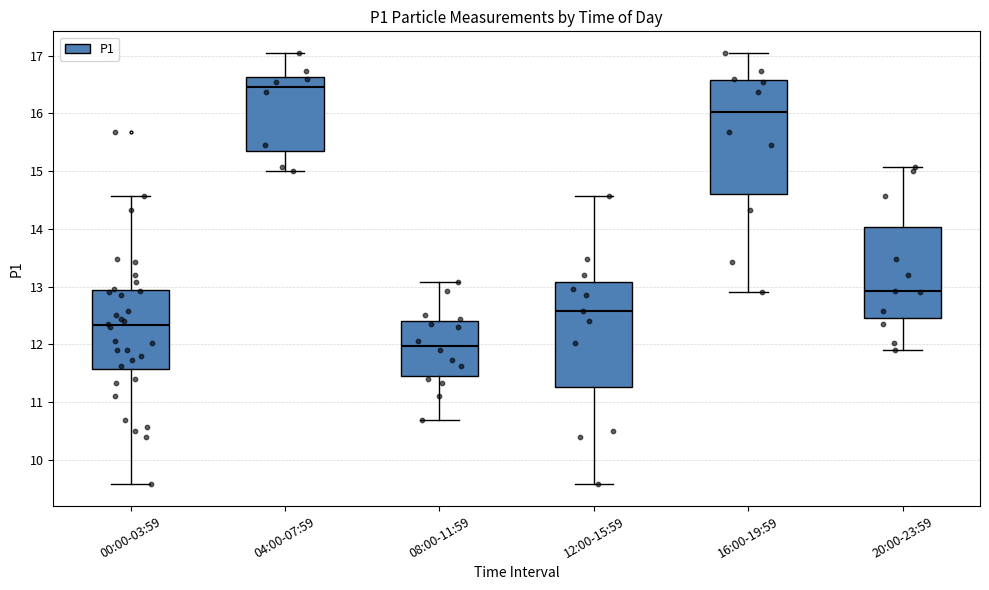

Reading left to right, read every box against the y-axis: the position of its median line, the range the box covers, and the ends of its whiskers. The values are not printed on the chart, so give them approximately, as read against the axis.

00:00-03:59: median 12.3, box 11.6 to 12.9, whiskers 9.6 to 14.6
04:00-07:59: median 16.5, box 15.4 to 16.6, whiskers 15.0 to 17.1
08:00-11:59: median 12.0, box 11.5 to 12.4, whiskers 10.7 to 13.1
12:00-15:59: median 12.6, box 11.3 to 13.1, whiskers 9.6 to 14.6
16:00-19:59: median 16.0, box 14.6 to 16.6, whiskers 12.9 to 17.1
20:00-23:59: median 12.9, box 12.5 to 14.0, whiskers 11.9 to 15.1